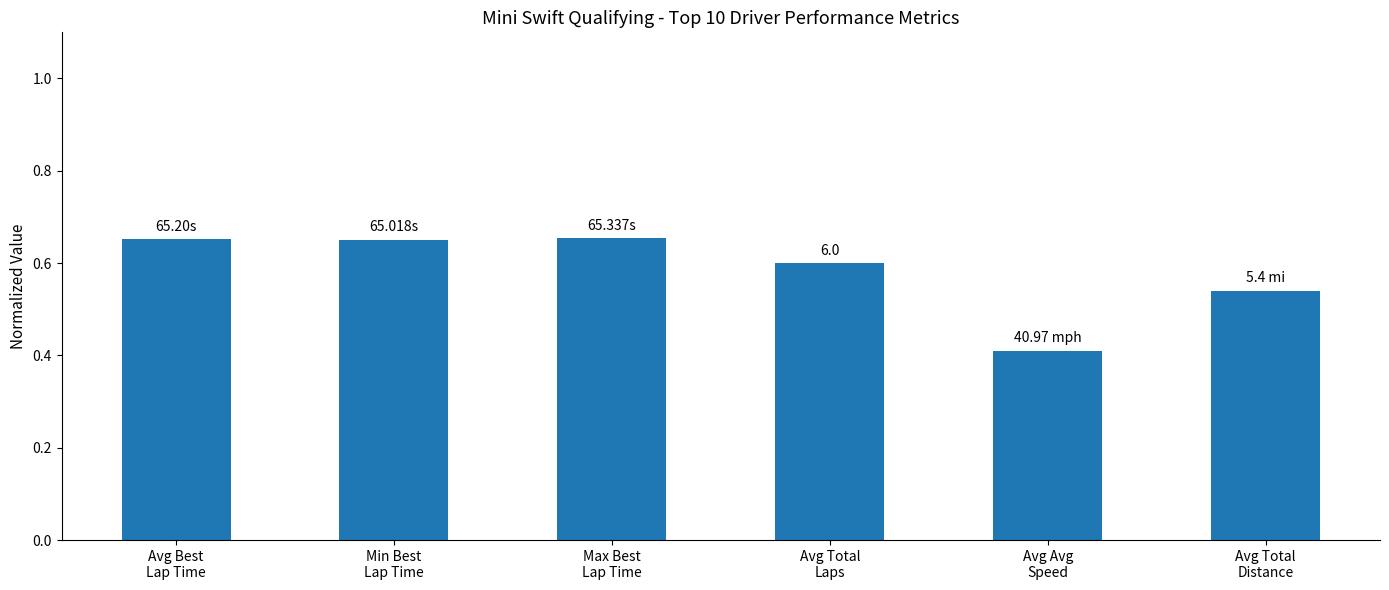

What is the sum of all values?

3.5